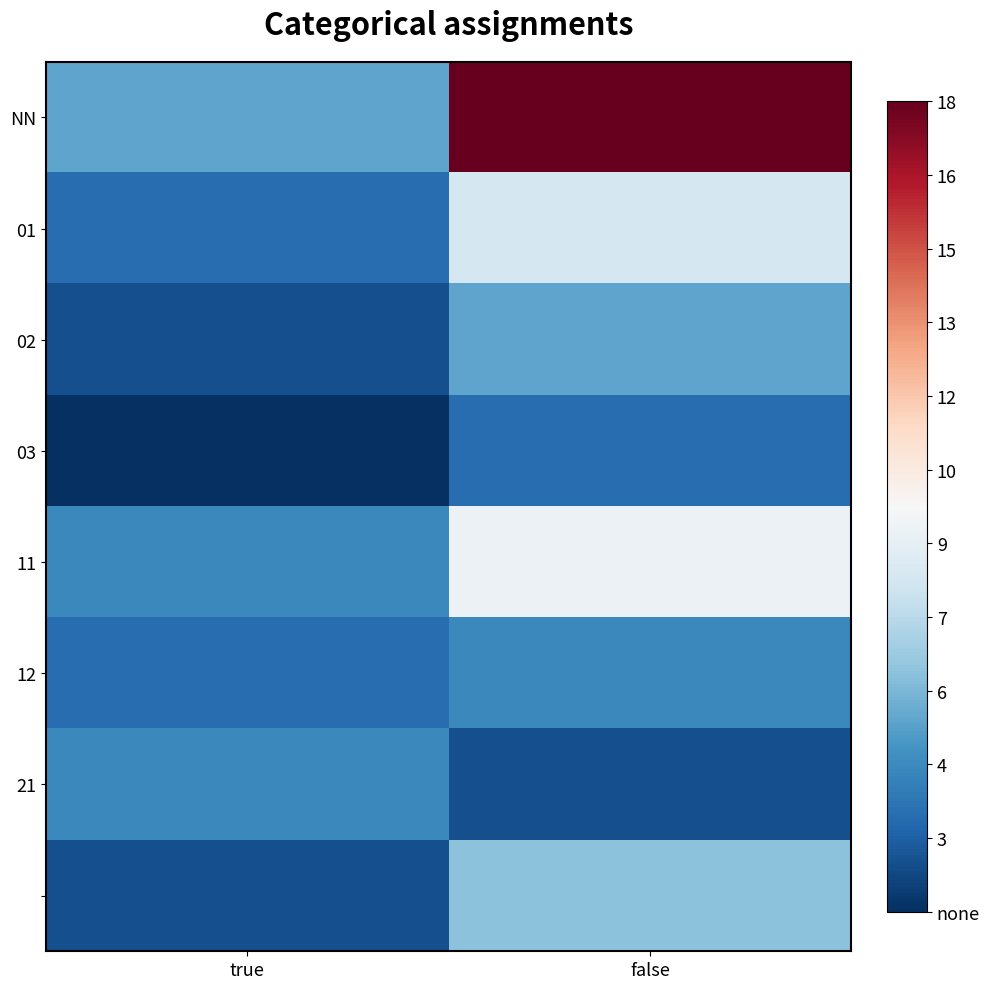

What is the total value across all series at true?

24